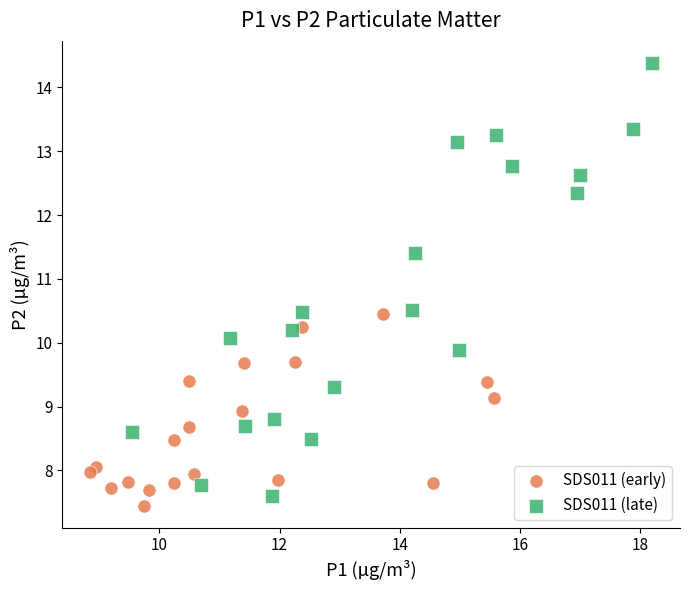

Which series reaches the maximum Y coordinate?

SDS011 (late)